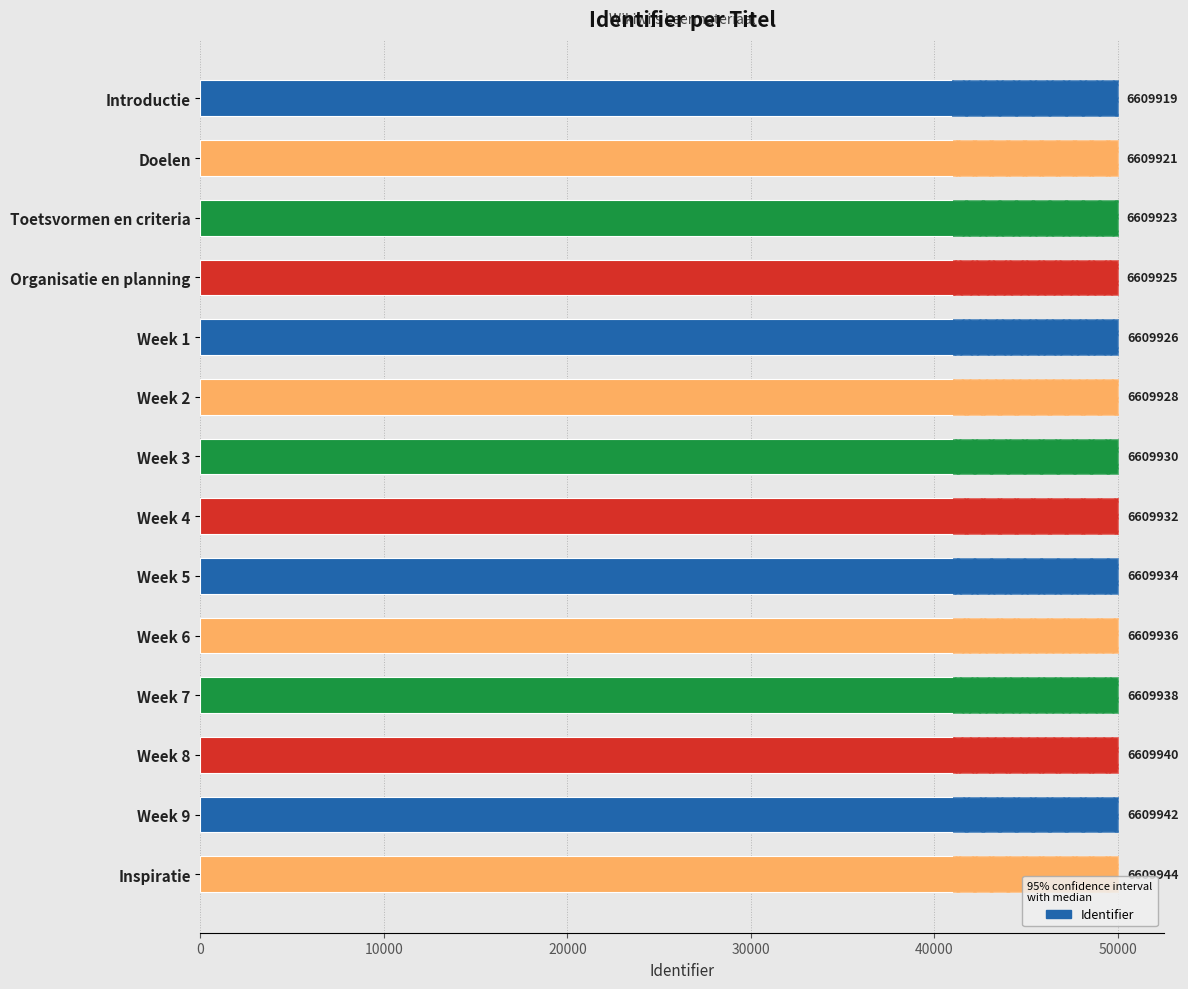

True or false: the data shows 26719 at Introductie.

False